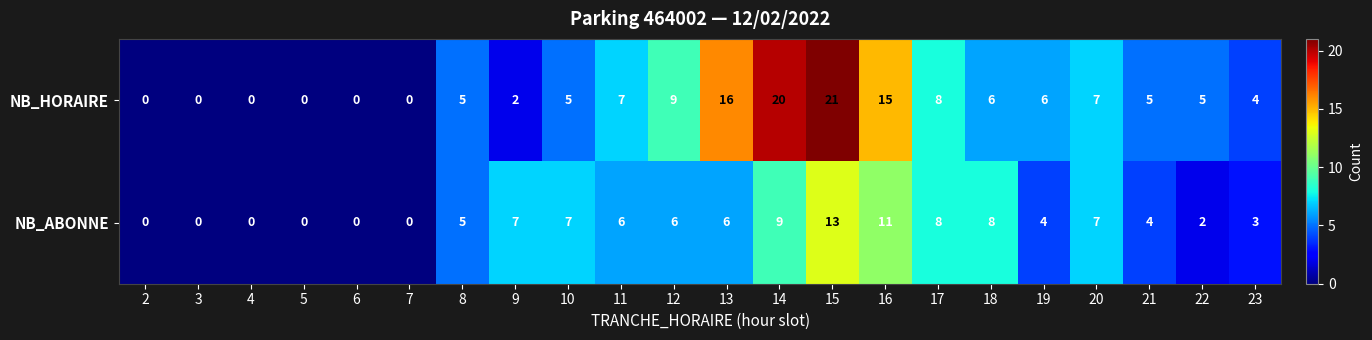

The NB_ABONNE series shows 11 at 20. True or false?

False